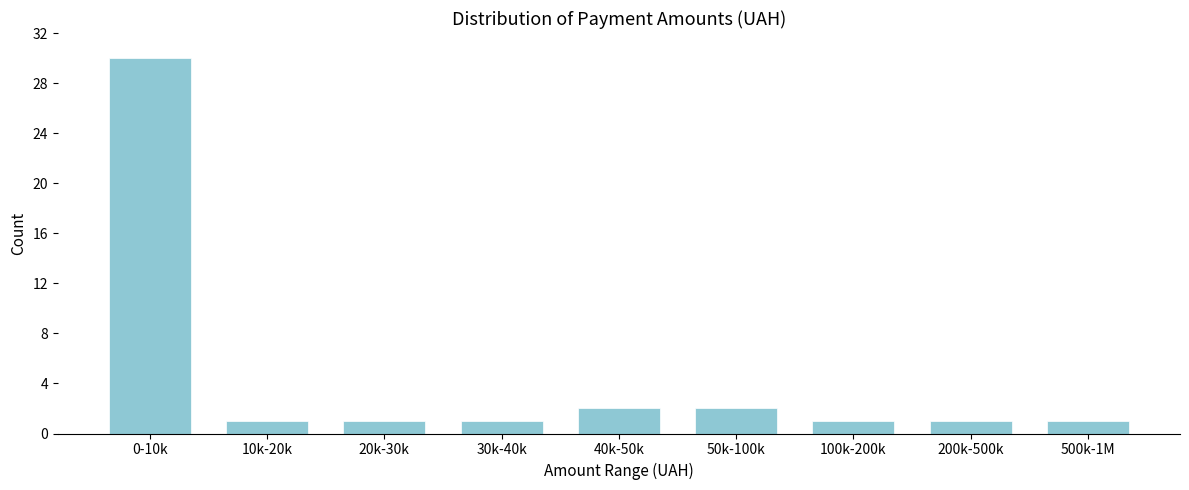

Reading left to right, what are all the values shown in this chart?

0-10k=30	10k-20k=1	20k-30k=1	30k-40k=1	40k-50k=2	50k-100k=2	100k-200k=1	200k-500k=1	500k-1M=1